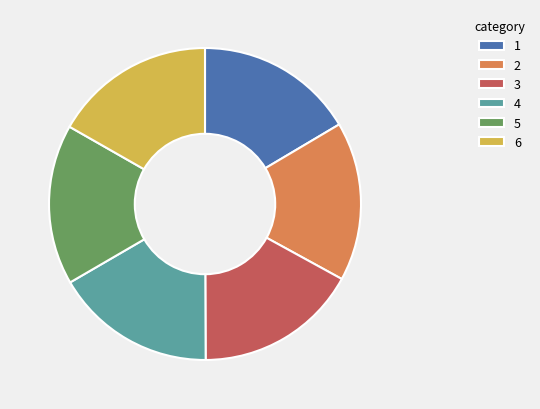

Do 4 and 2 together represent more than half of the pie?

No